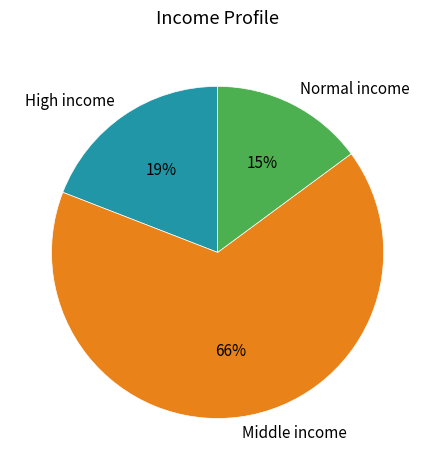

Is it true that Normal income is 15% of the pie?

True